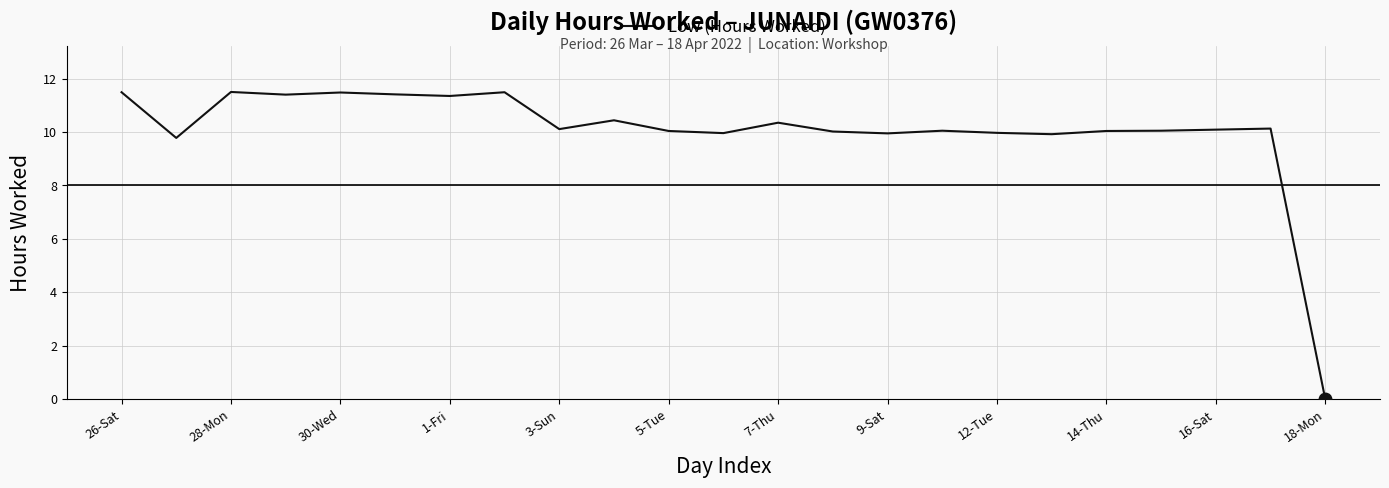

Does the chart display data point markers on the line(s)?

No